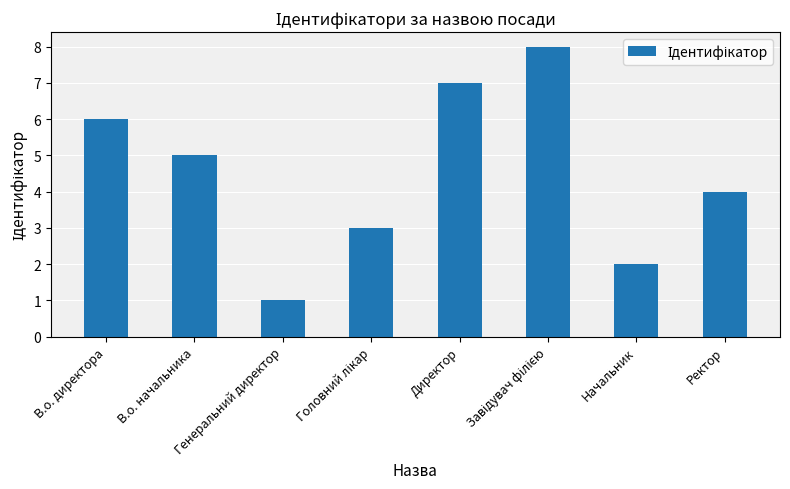

What is the sum of the values at Генеральний директор and В.о. начальника?

6